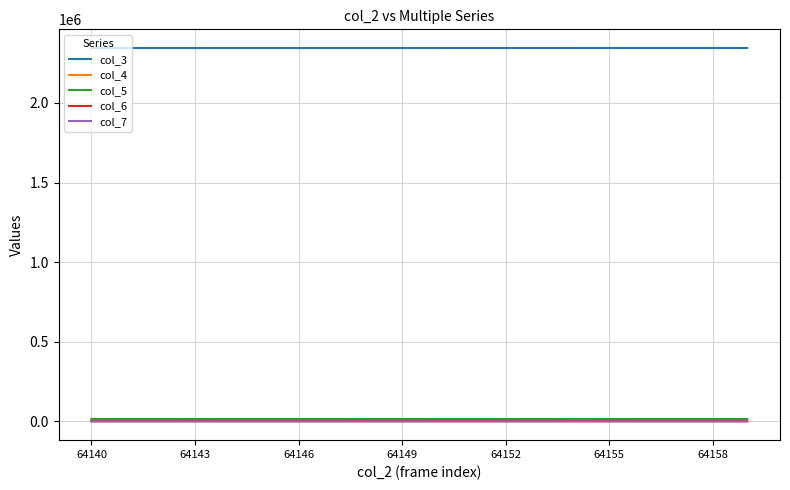

Which series has the largest total across all categories?

col_3